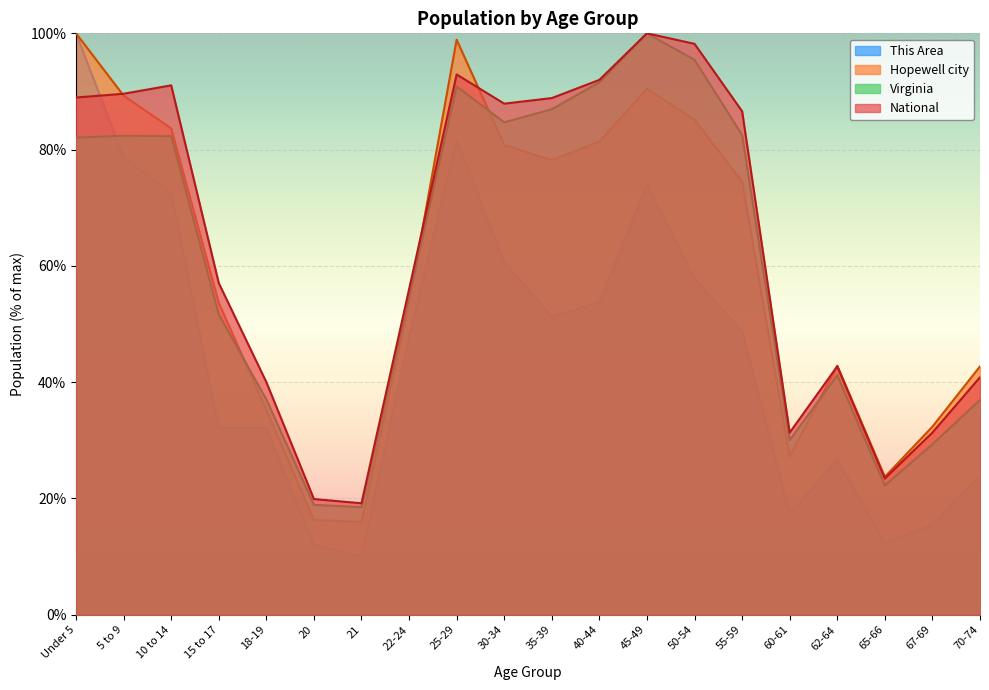

True or false: National and Virginia intersect in this chart.

False